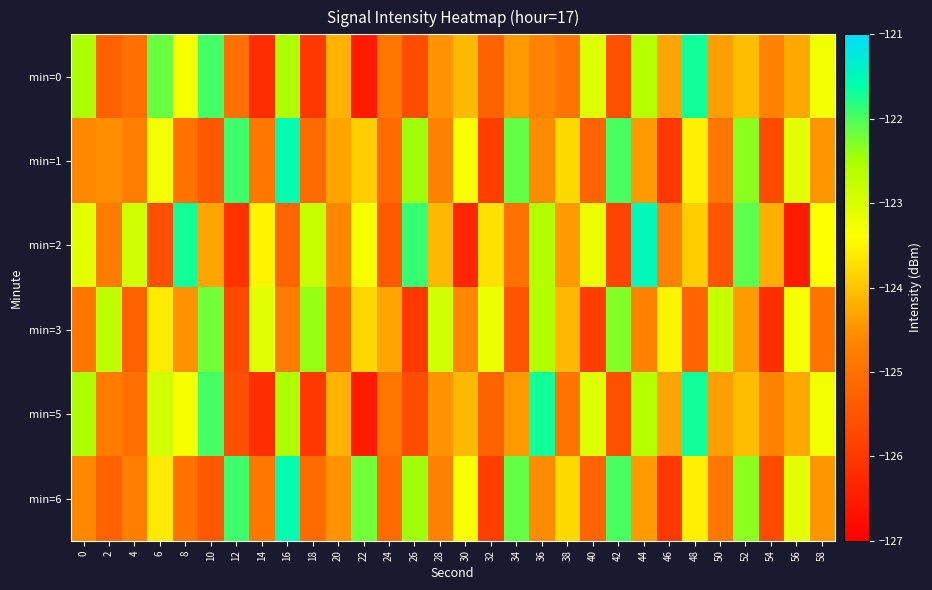

At how many categories does at least one series exceed -122?

9